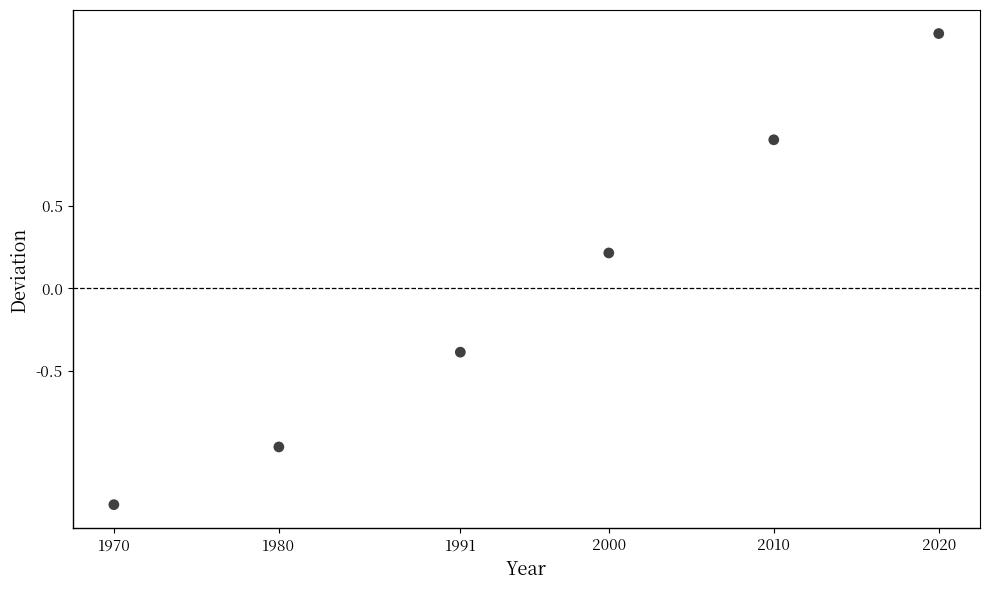

What is the range of Y values (max minus min)?

2.8